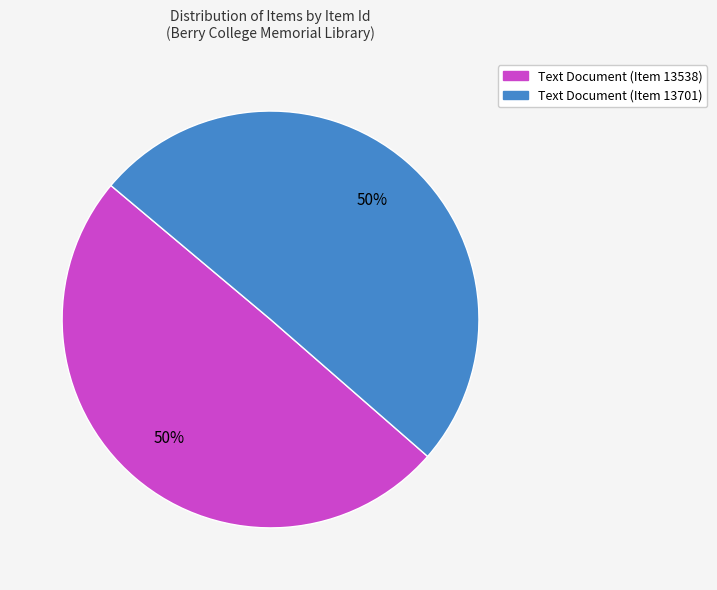

The Text Document (Item 13701) slice represents 41% of the pie. True or false?

False